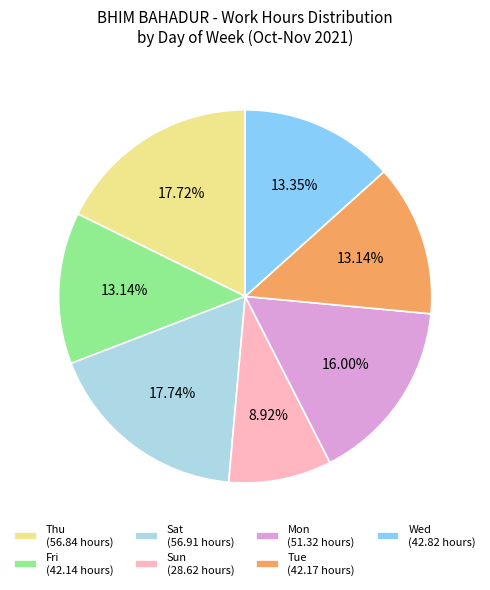

Which has a higher value, Thu (56.84 hours) or Fri (42.14 hours)?

Thu (56.84 hours)